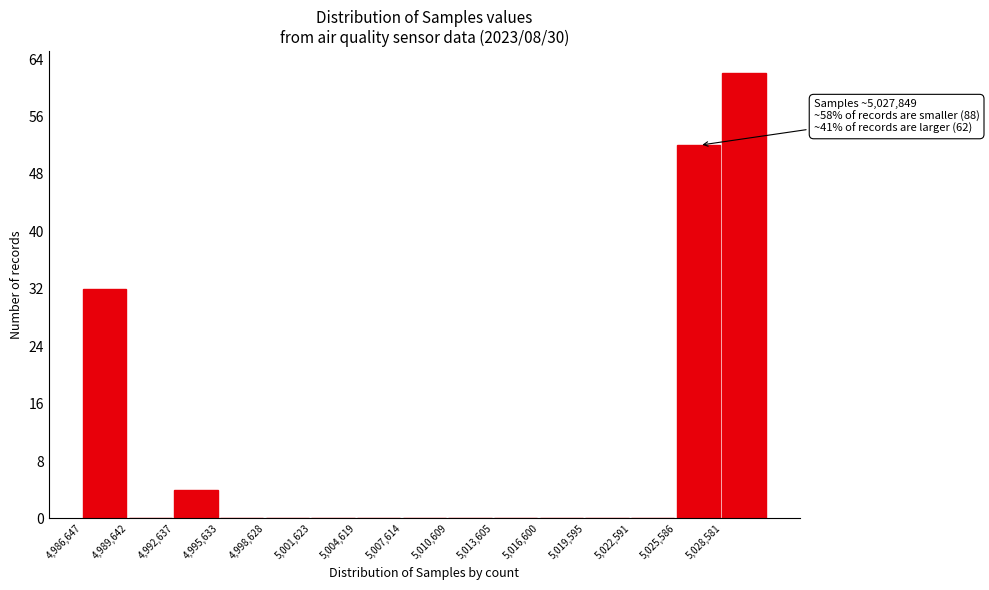

Over which range of the x-axis is the bar tallest?

5028500 to 5031500